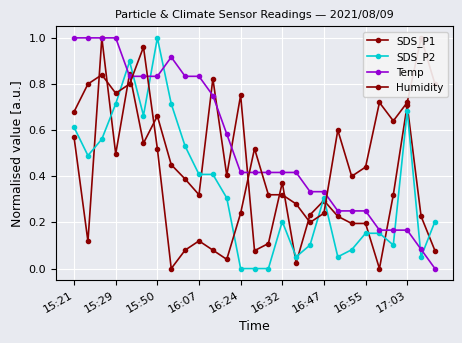

What is the spread (max minus min) of values at 16:32?

0.2